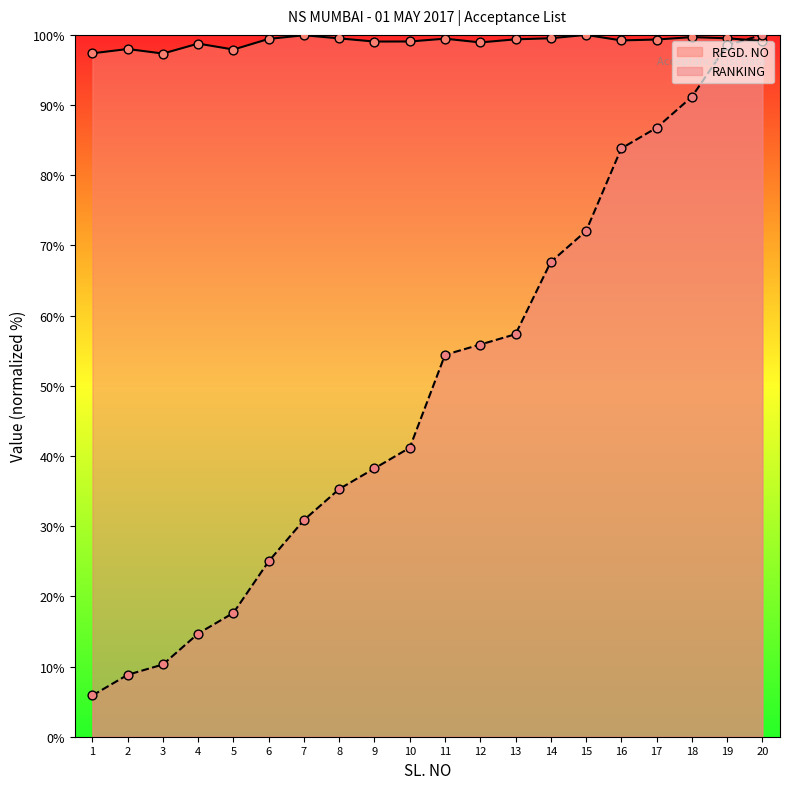

Which series has the largest total across all categories?

REGD. NO